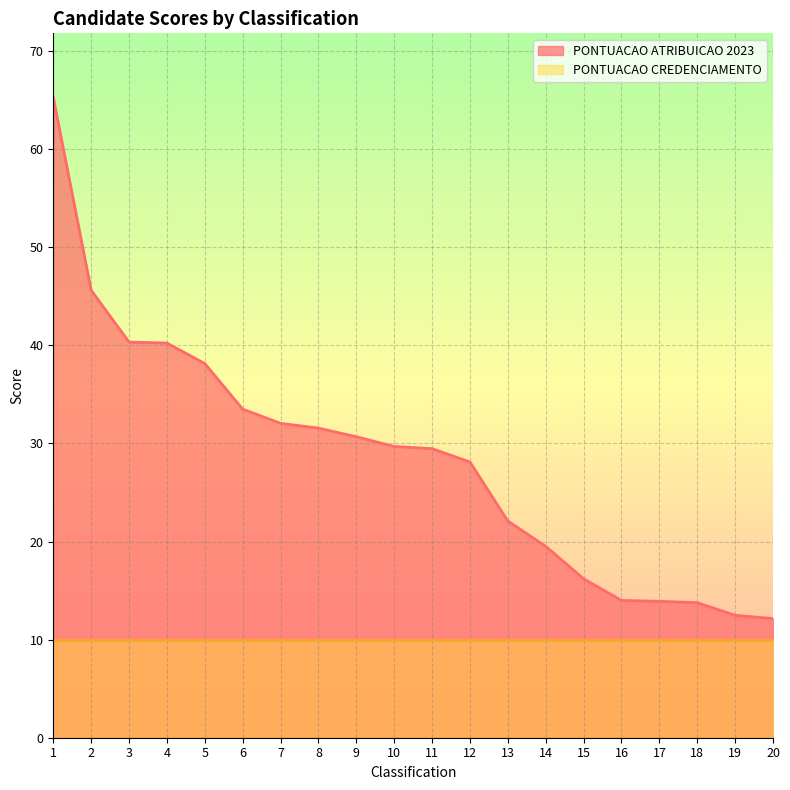

The chart shows a value of 15.1 at 4. True or false?

False